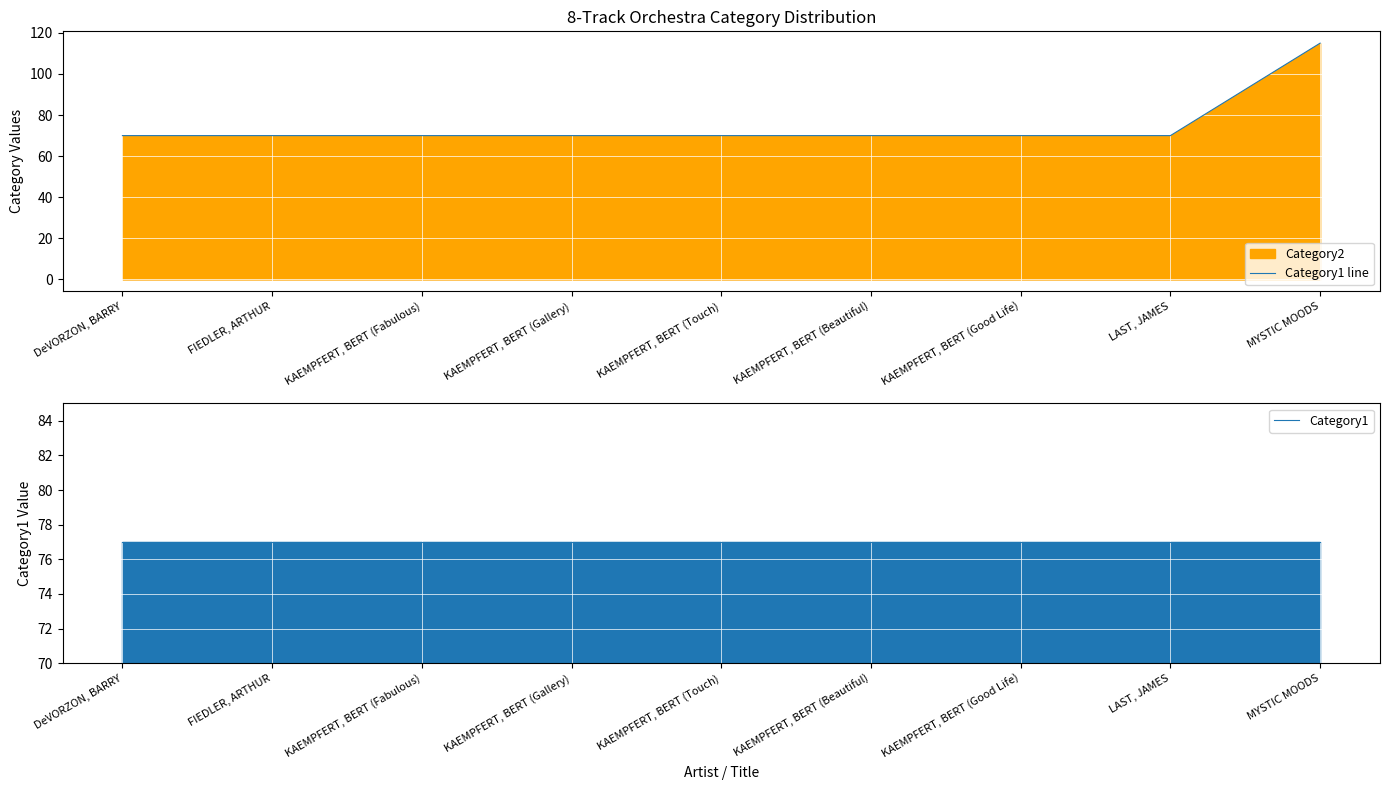

How many intersections are there between Category1 and Category1 line?

1